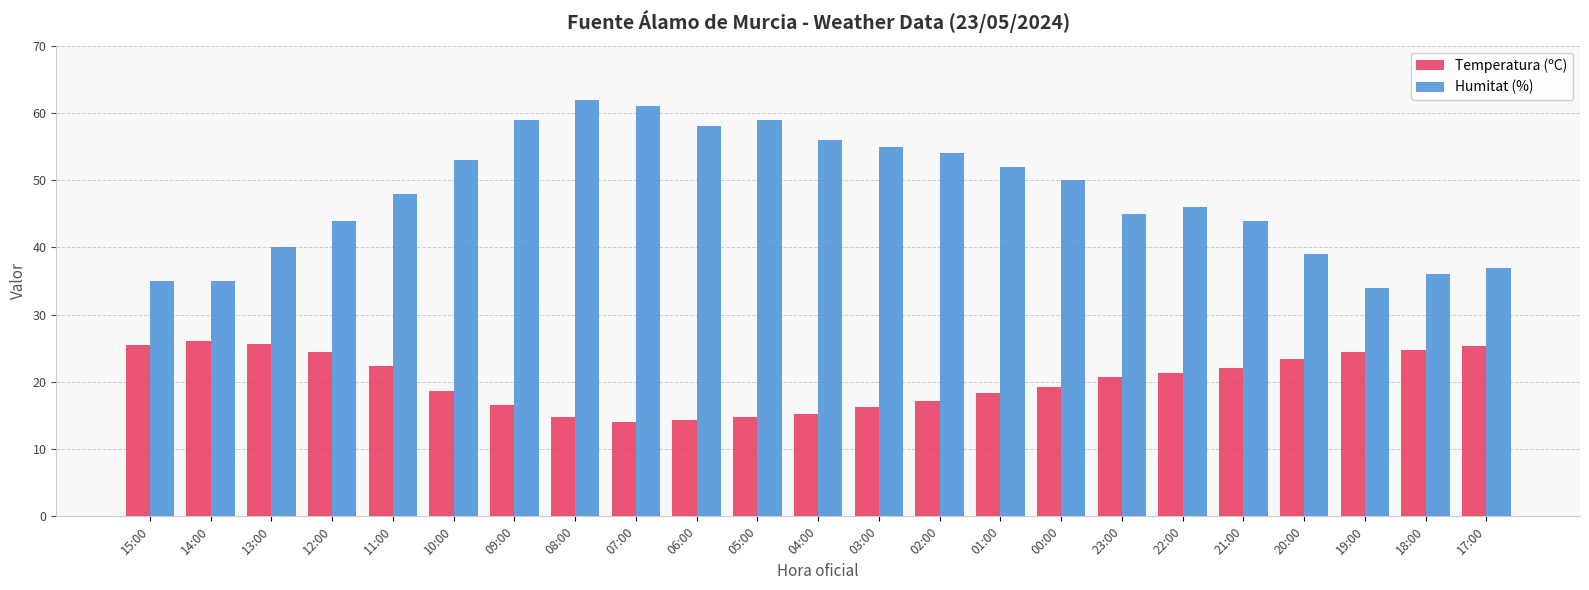

How many bars are there in each group?

2